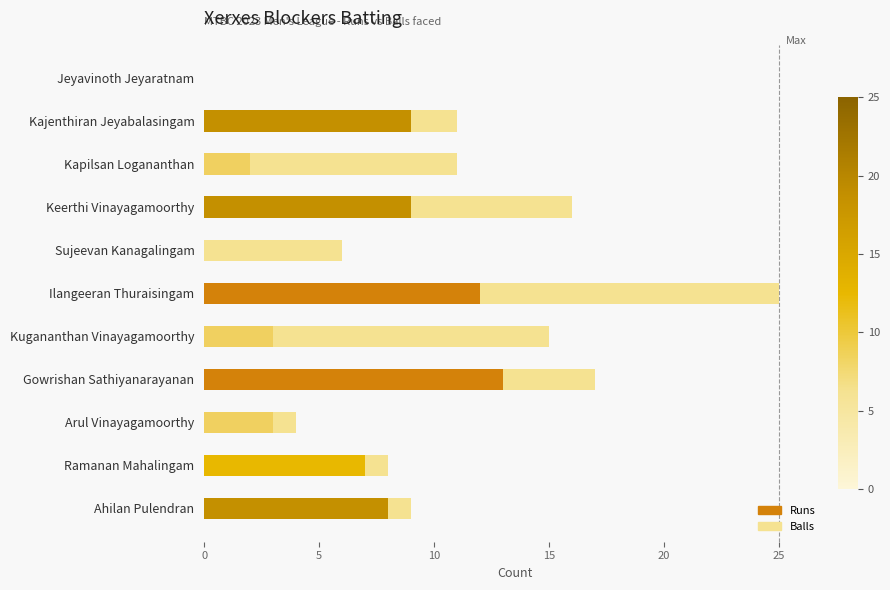

What is the sum of the Runs values at Ahilan Pulendran and Keerthi Vinayagamoorthy?

17